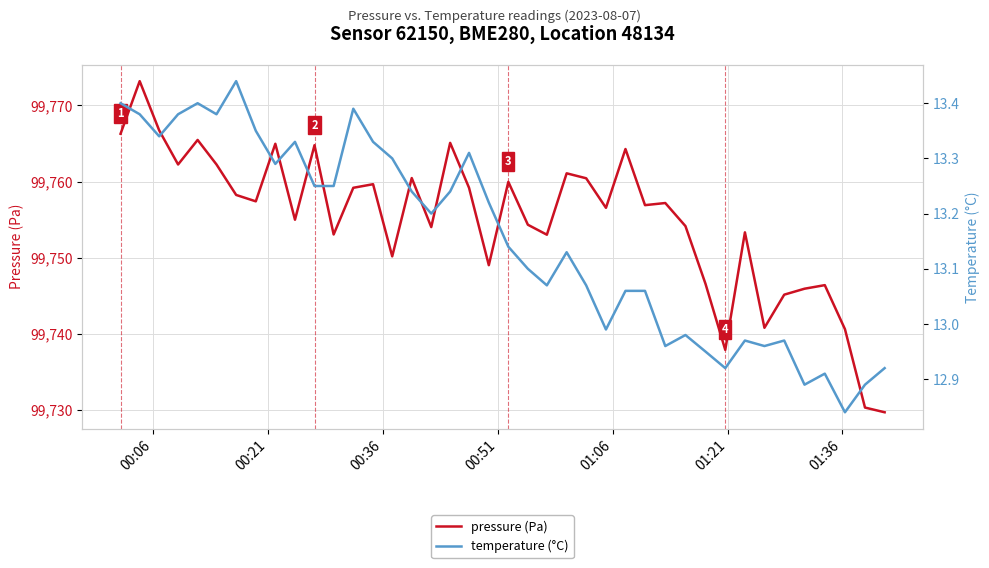

How many interior local peaks does the pressure (Pa) series have?

13